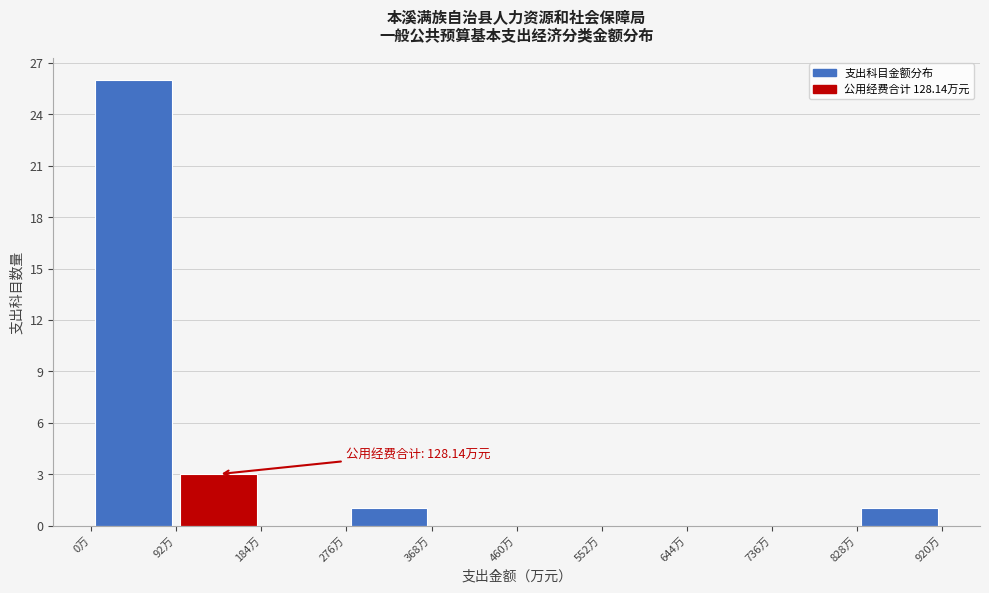

Which range on the x-axis has the tallest bar?

0 to 90